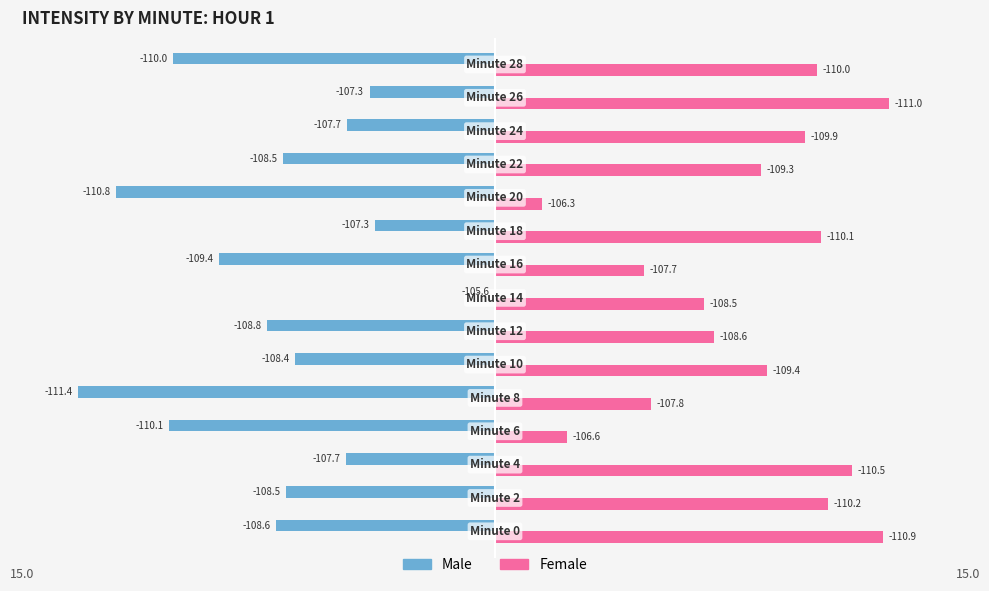

What are all the series names shown in the legend?

Male, Female